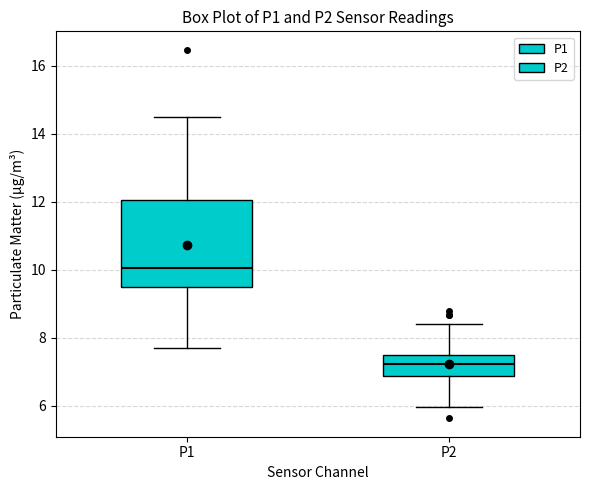

Where is the upper edge of the box for P1 on the y-axis? The values are not printed on the chart, so give them approximately, as read against the axis.

12.0